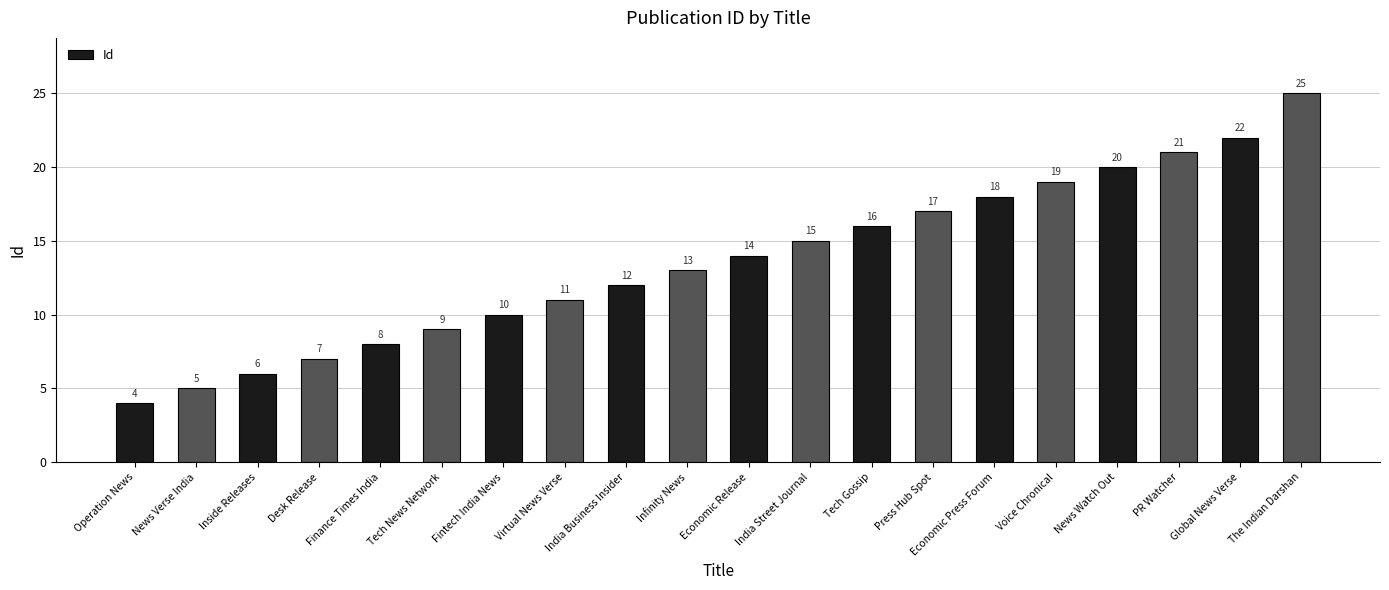

Read the value at Virtual News Verse.

11